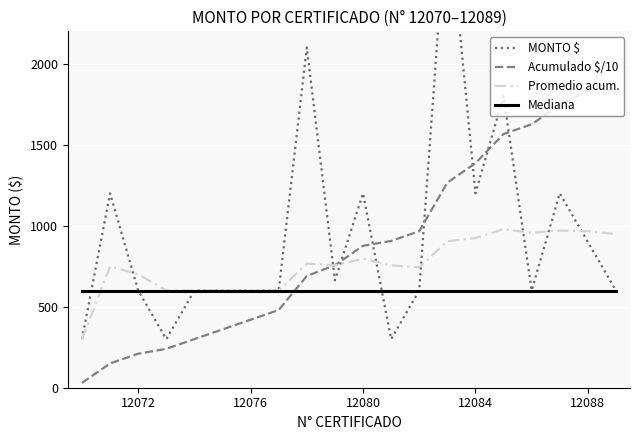

What is the highest value of the Mediana series?

600.0